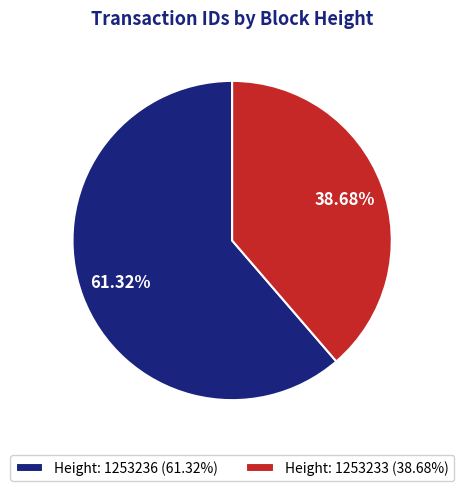

Is there any slice that represents more than half of the pie?

Yes